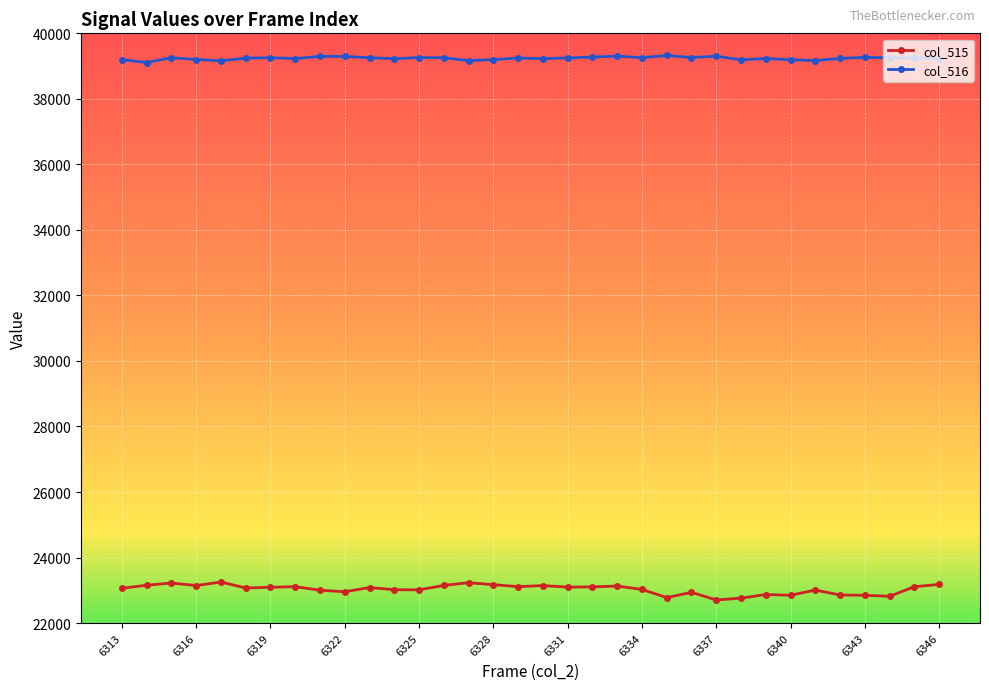

What is the value of the col_515 point at the 5th from the left?

23252